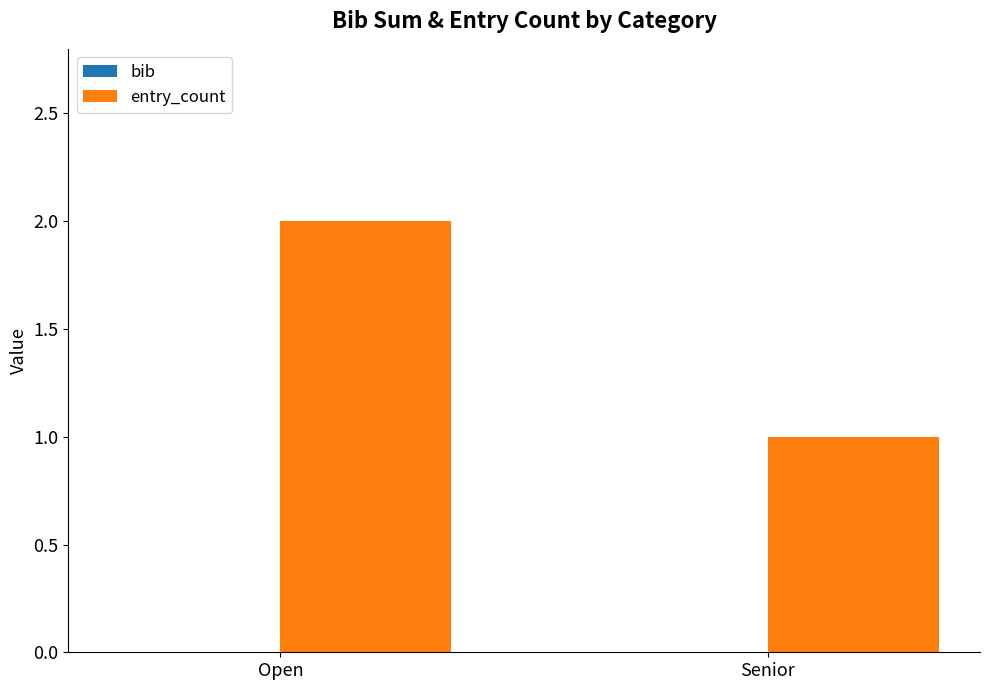

True or false: the data shows 2 at Senior.

False